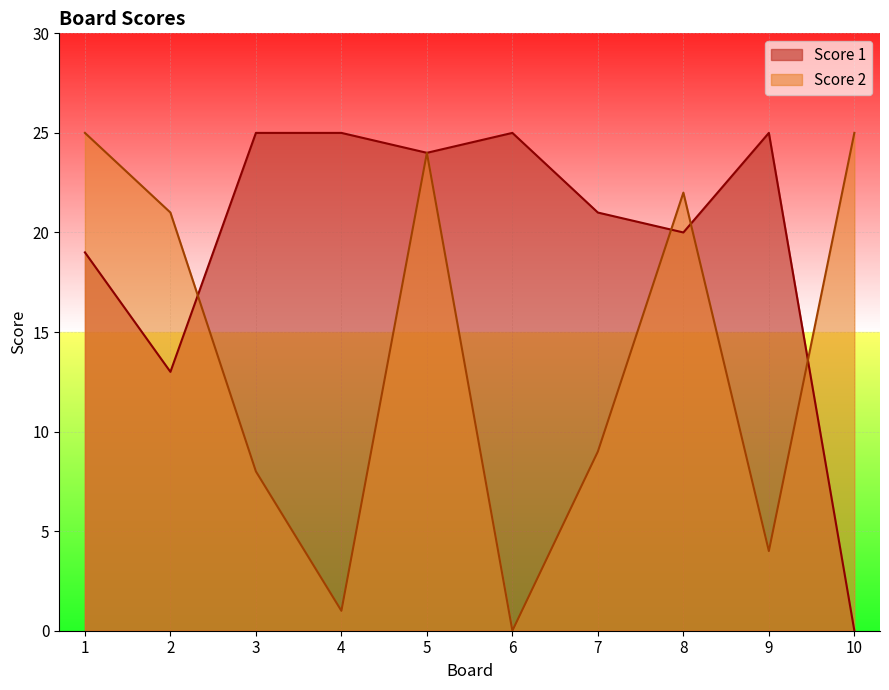

Where is the first local maximum for Score 2?

5